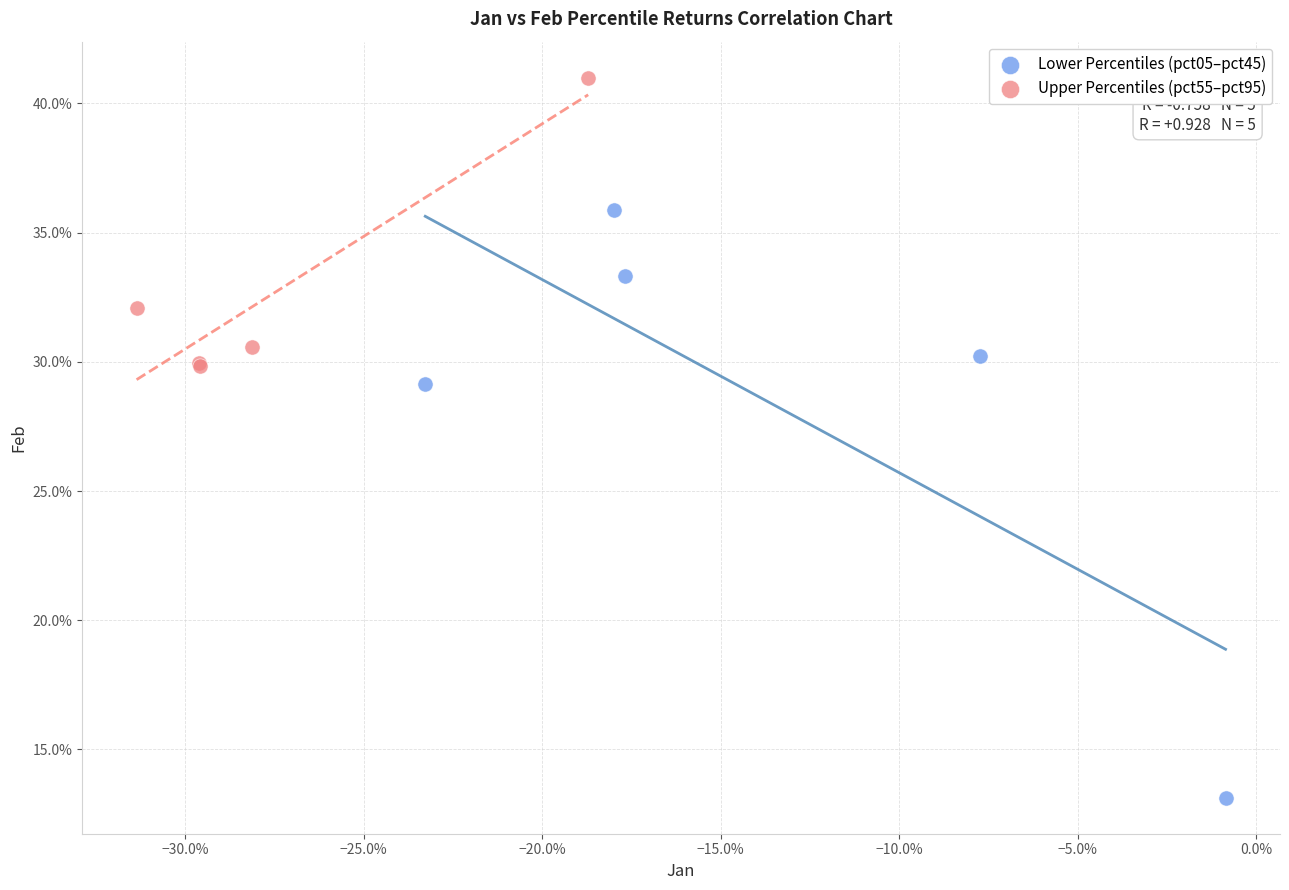

What are all the series names shown in the legend?

Lower Percentiles (pct05–pct45), Upper Percentiles (pct55–pct95)